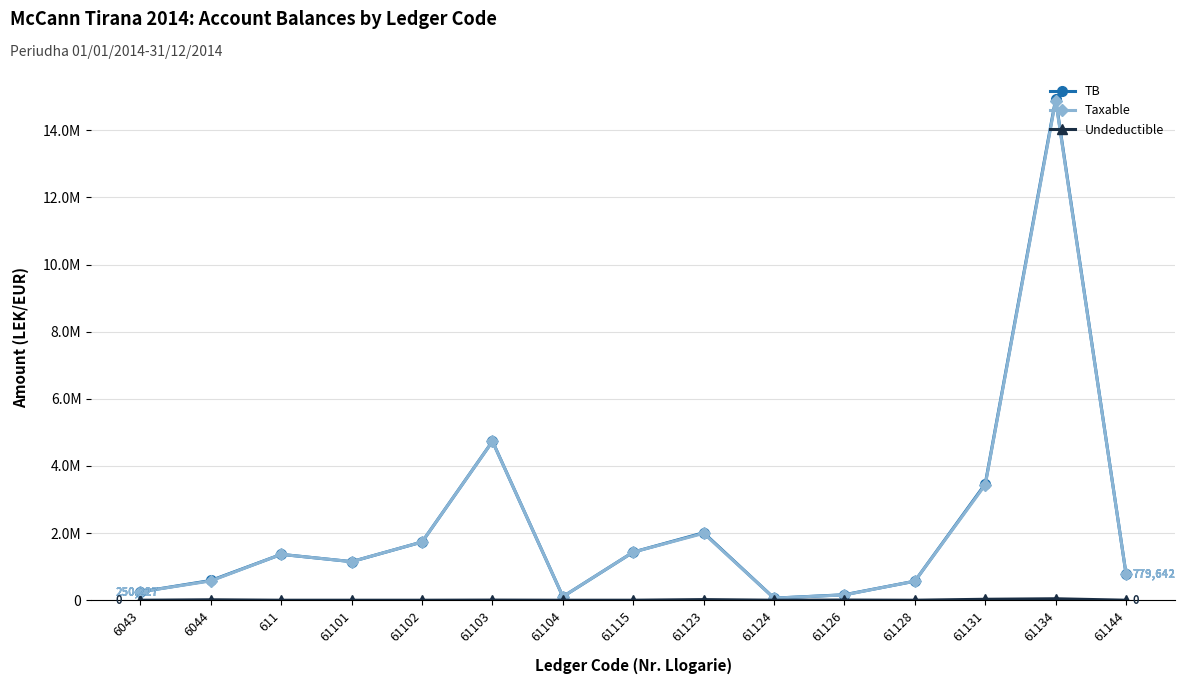

True or false: Undeductible and Taxable intersect in this chart.

False